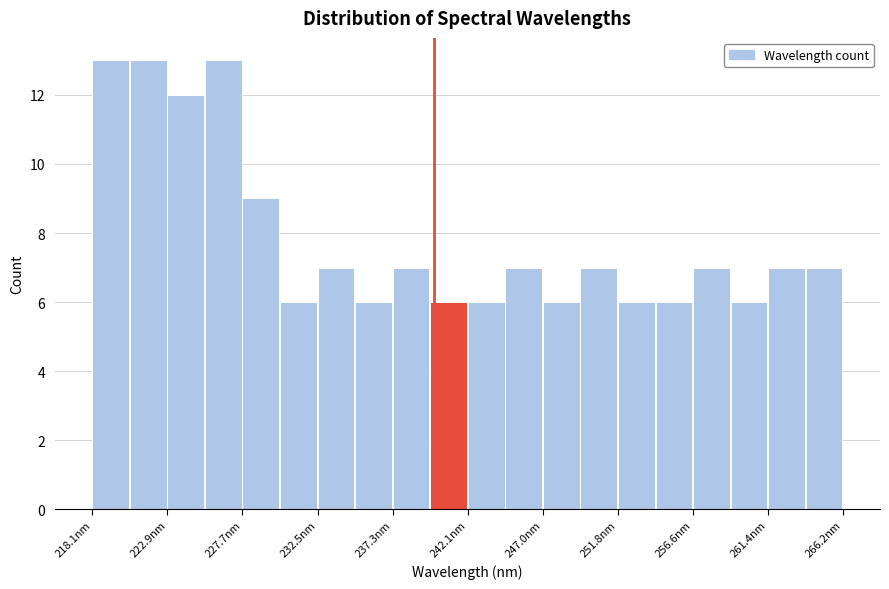

Reading left to right, list every bar in this chart as the range it spans on the x-axis followed by its height. Neither the bar edges nor the heights are printed on the chart, so give them approximately, as read against the axes.

218.0 to 220.5: 13
220.5 to 223.0: 13
223.0 to 225.5: 12
225.5 to 227.5: 13
227.5 to 230.0: 9
230.0 to 232.5: 6
232.5 to 235.0: 7
235.0 to 237.5: 6
237.5 to 239.5: 7
239.5 to 242.0: 6
242.0 to 244.5: 6
244.5 to 247.0: 7
247.0 to 249.5: 6
249.5 to 252.0: 7
252.0 to 254.0: 6
254.0 to 256.5: 6
256.5 to 259.0: 7
259.0 to 261.5: 6
261.5 to 264.0: 7
264.0 to 266.0: 7